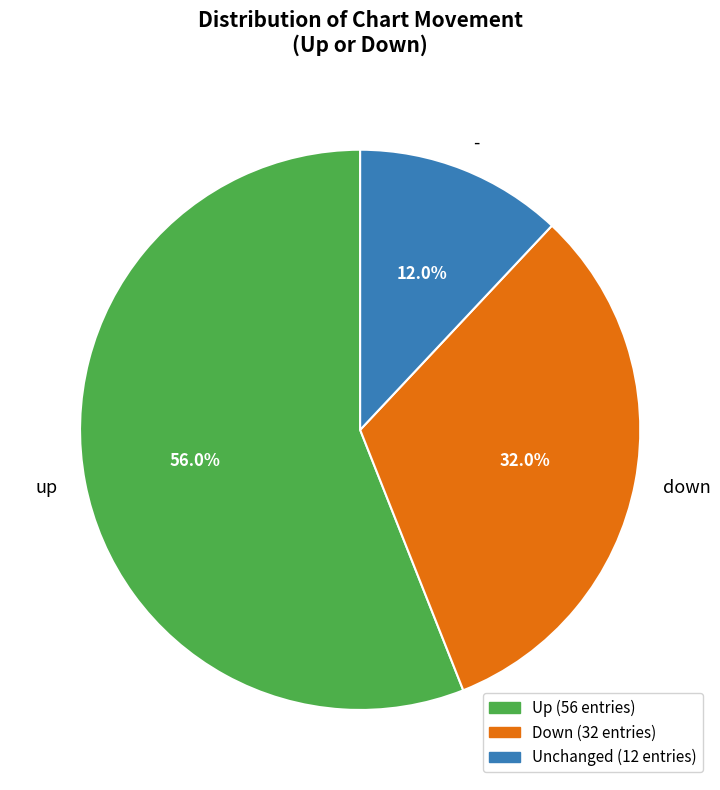

How many slices are in this pie chart?

3